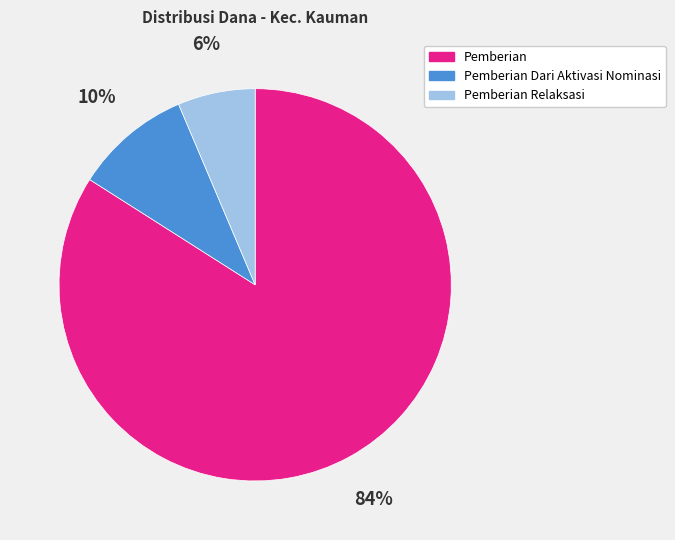

To the nearest percent, what is the average slice percentage?

33%